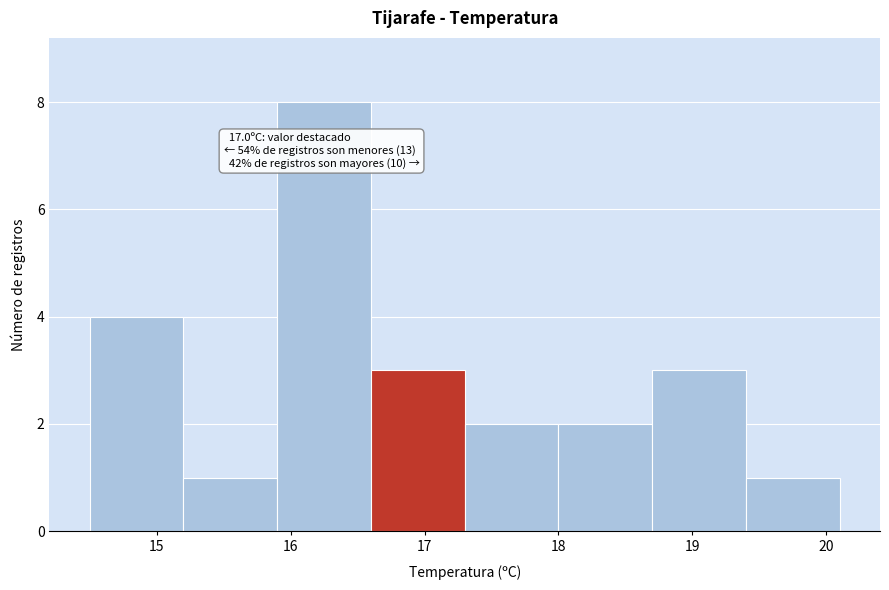

Which range on the x-axis has the tallest bar?

15.9 to 16.6